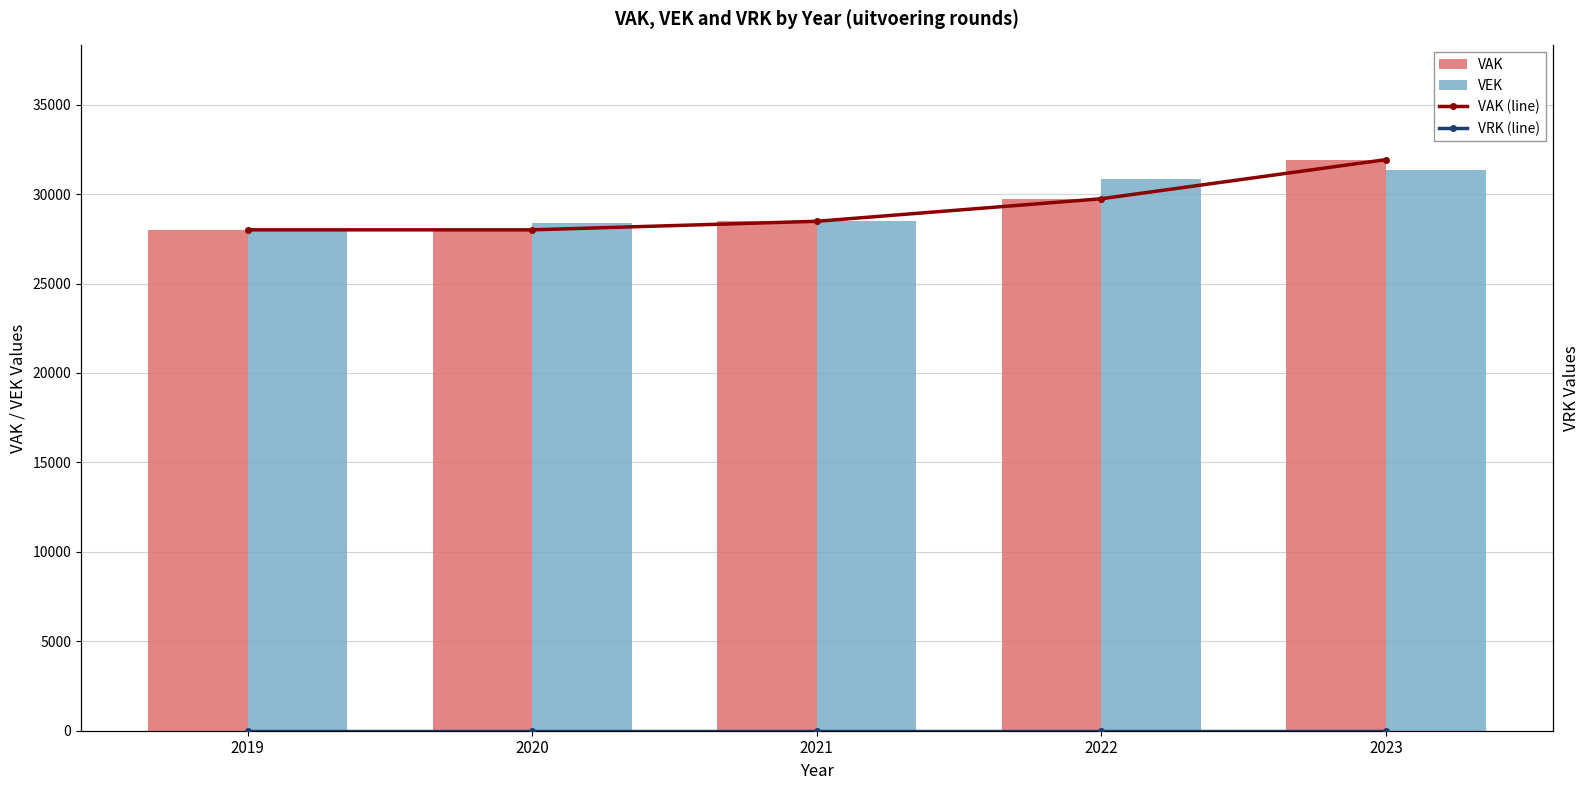

What is the difference between the highest and lowest values at 2020?

28373